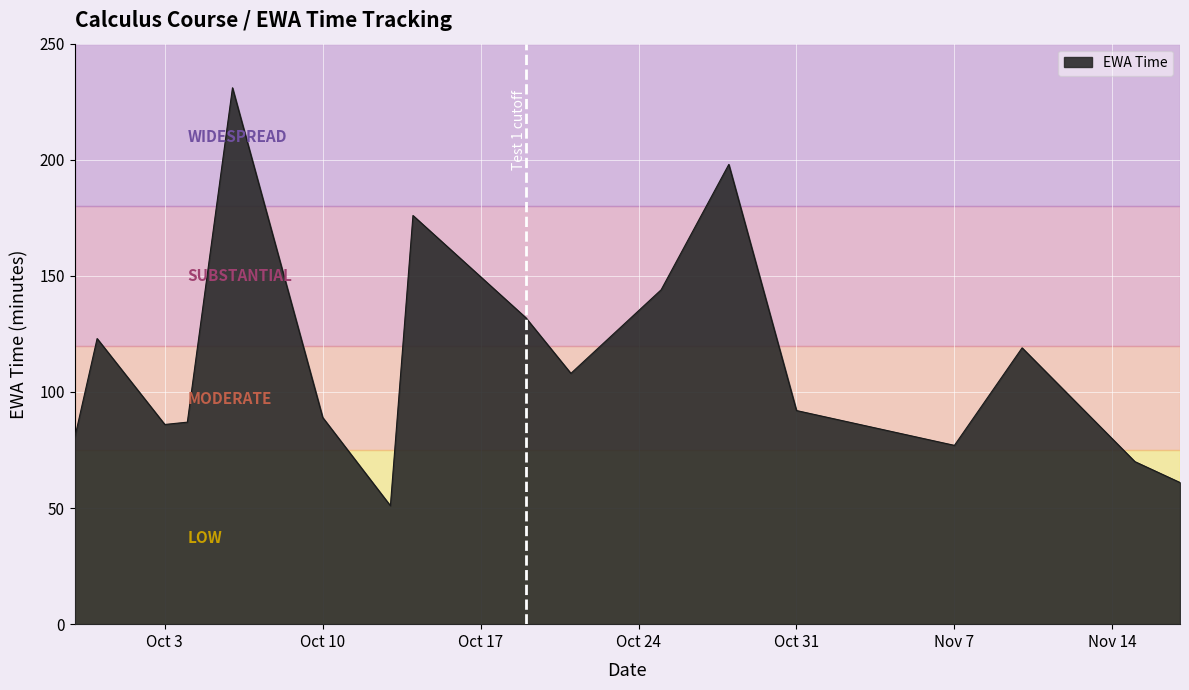

What is the difference between the maximum and minimum values?

180